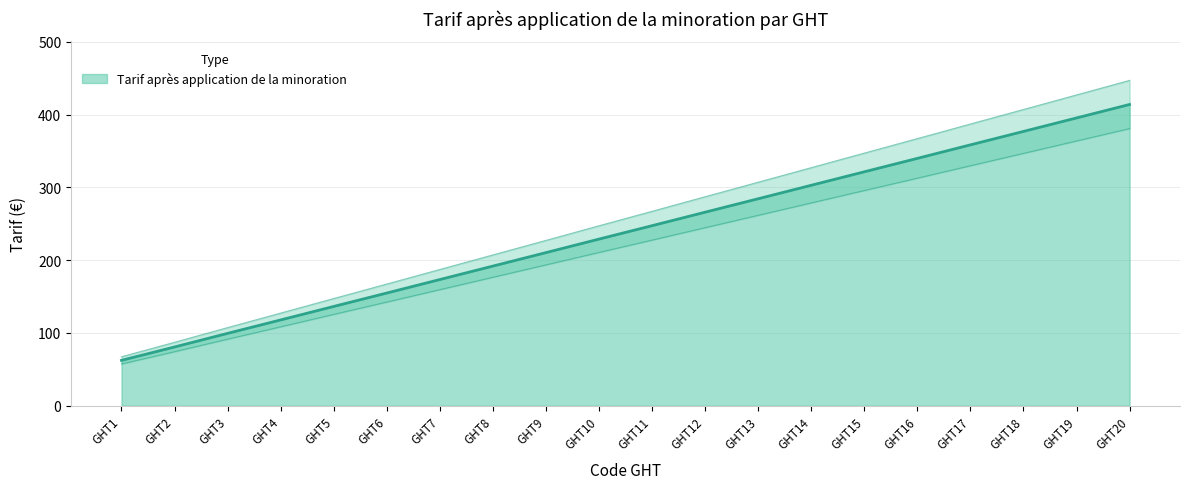

What is the sum of the values at GHT7 and GHT3?

272.8